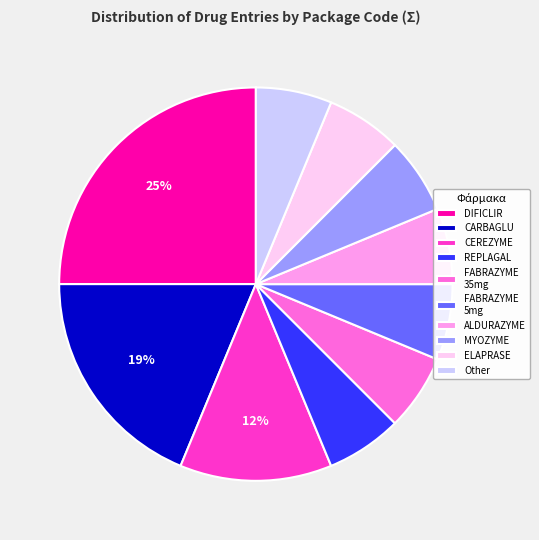

What is the ratio of the value at REPLAGAL to the value at CEREZYME?

0.5